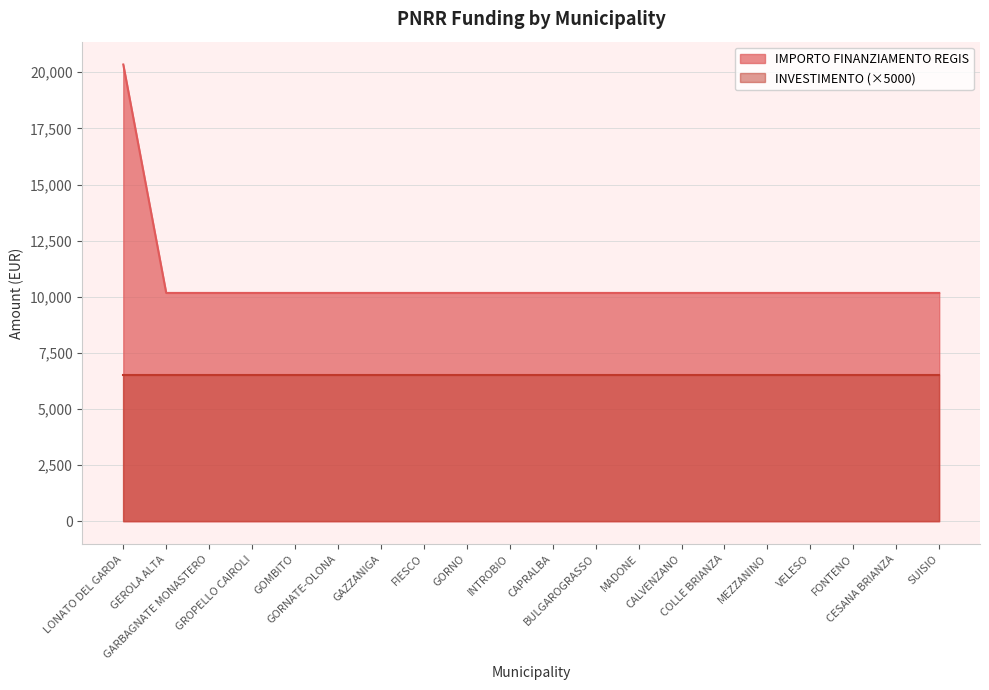

What is the approximate value at CAPRALBA, to the nearest 100?

10200